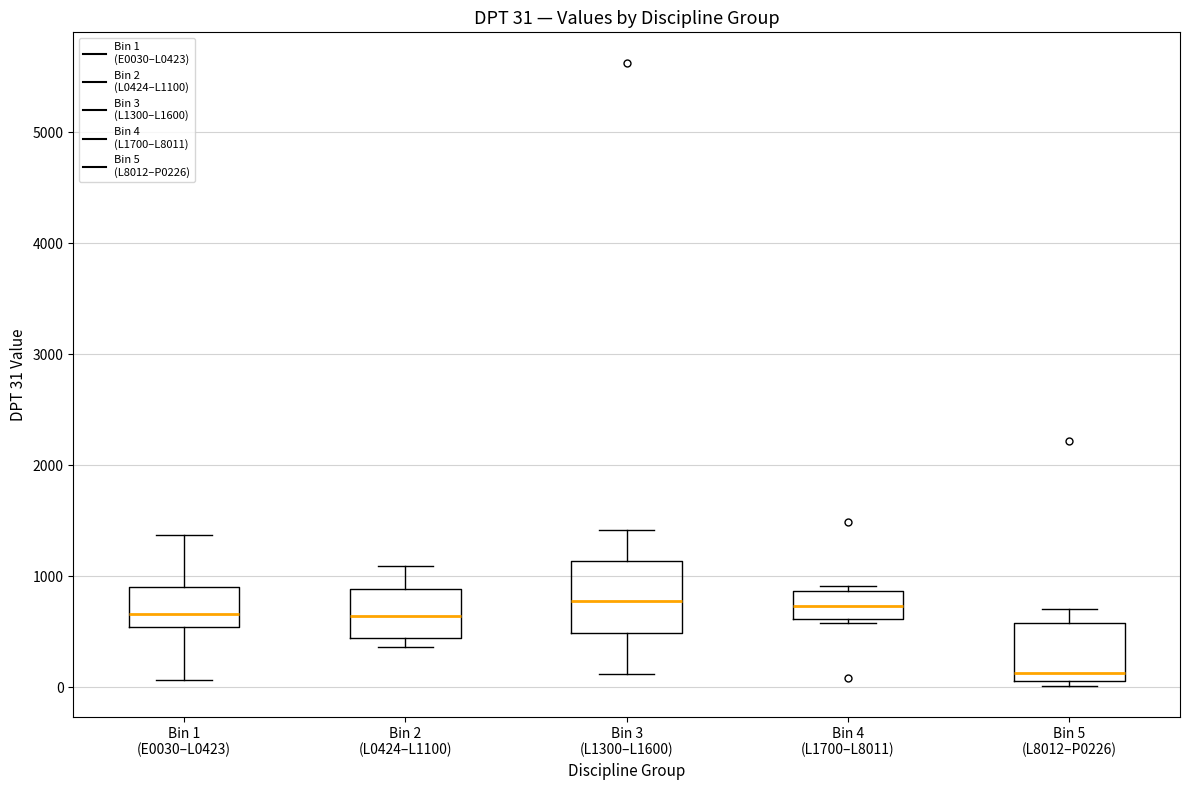

Which box's median line is the lowest?

Bin 5 (L8012–P0226)